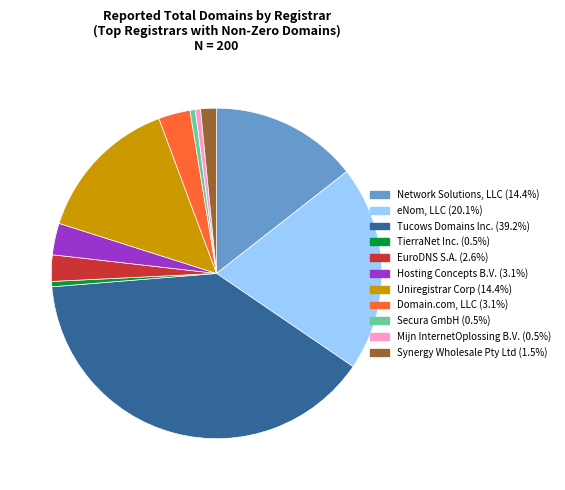

Is Synergy Wholesale Pty Ltd the majority of the pie?

No